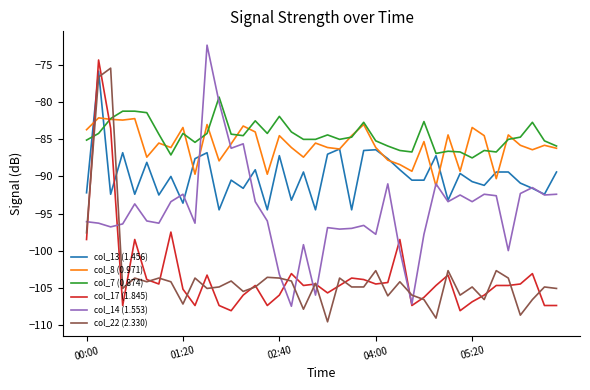

List the series in order of their peak value, highest first.

col_14 (1.553), col_17 (1.845), col_22 (2.330), col_13 (1.456), col_7 (0.874), col_8 (0.971)